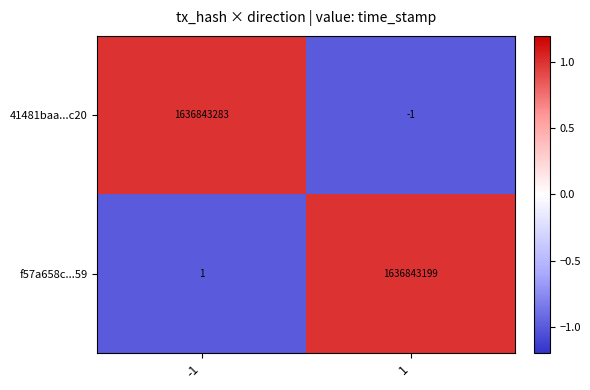

List the series in order of their overall mean, highest first.

41481baa...c20, f57a658c...59